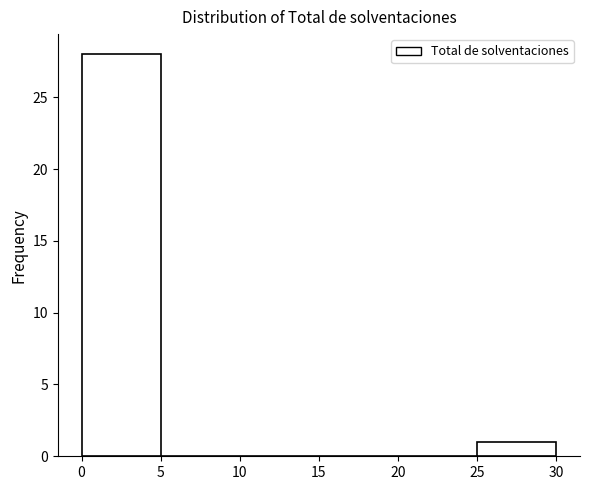

Reading left to right, list every bar in this chart as the range it spans on the x-axis followed by its height. The values are not printed on the chart, so give them approximately, as read against the axis.

0 to 5: 28
5 to 10: 0
10 to 15: 0
15 to 20: 0
20 to 25: 0
25 to 30: 1